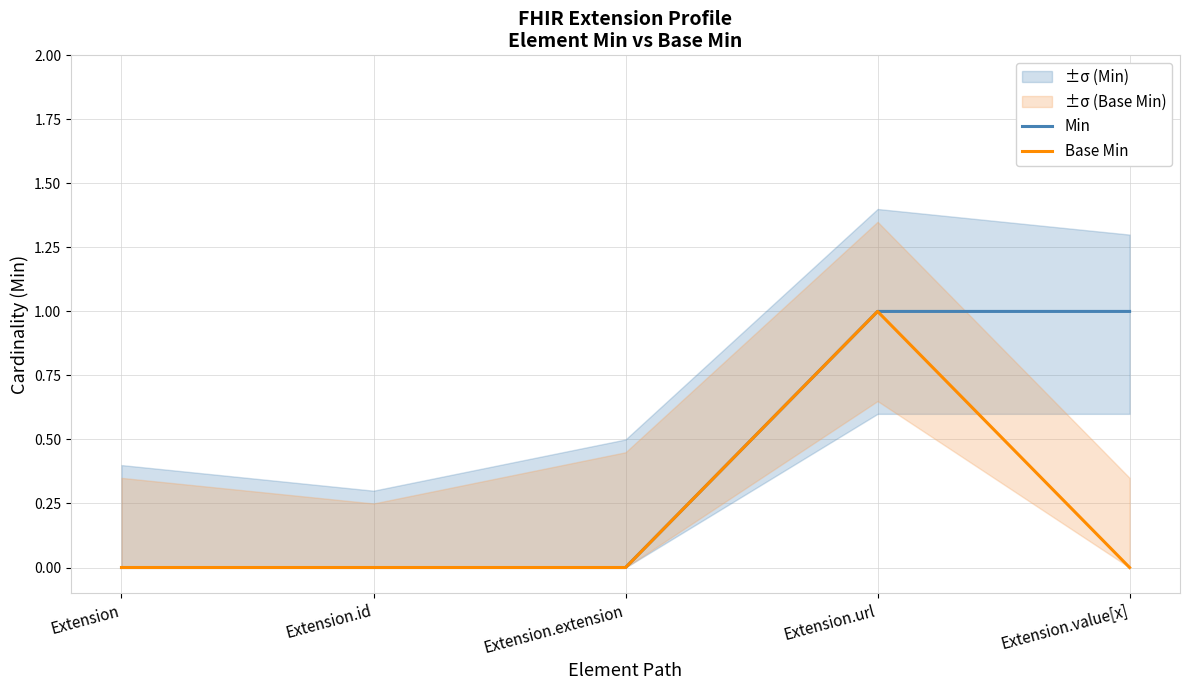

How many data points does each series have?

5